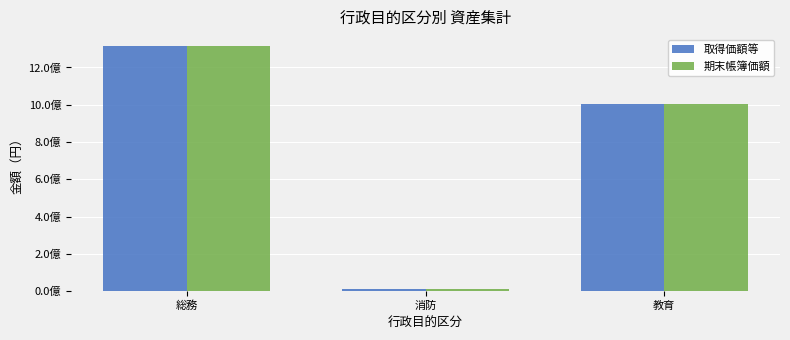

Reading right to left, transcribe all the data shown in this chart.

取得価額等: 教育=1006078435	消防=10291314	総務=1312895028
期末帳簿価額: 教育=1006078435	消防=10291314	総務=1312895028